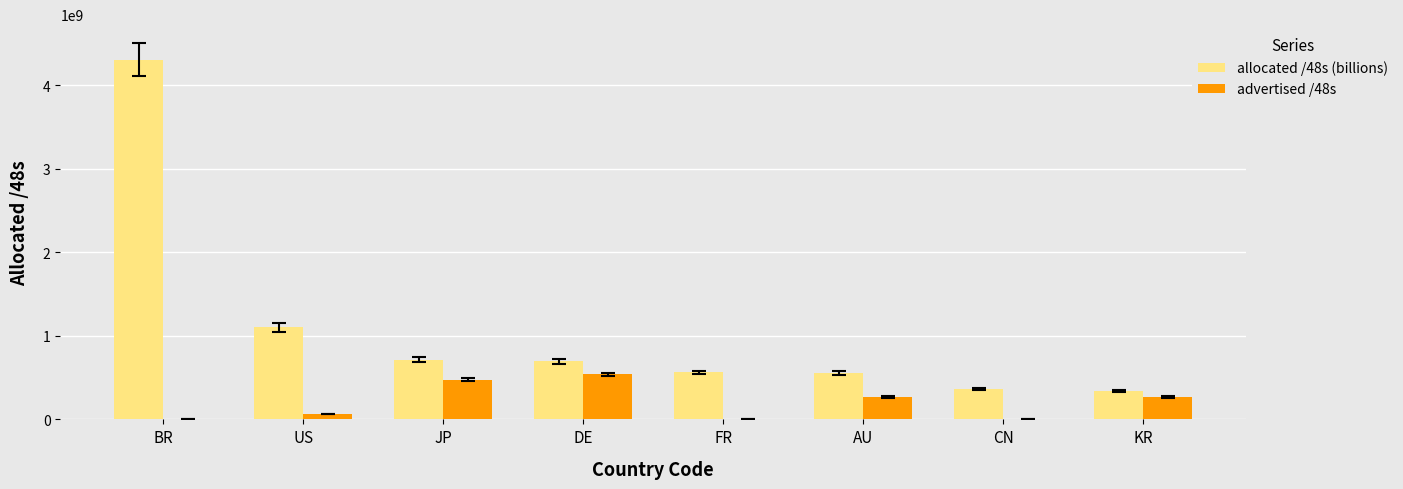

Which category has the highest value across all series?

BR